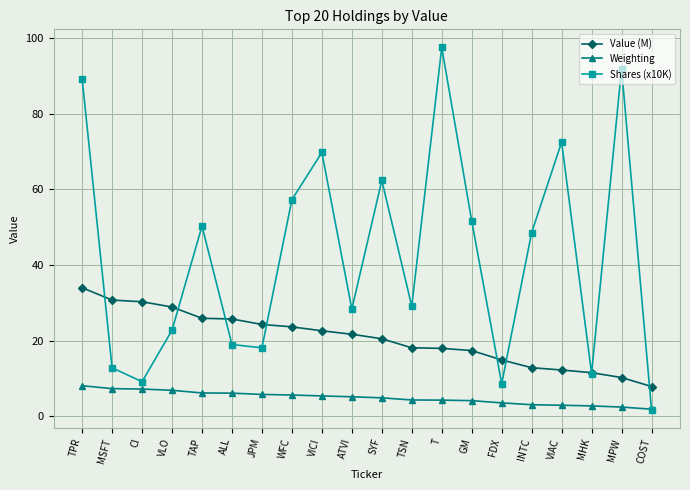

What is the sum of all Shares (x10K) values?

851.5